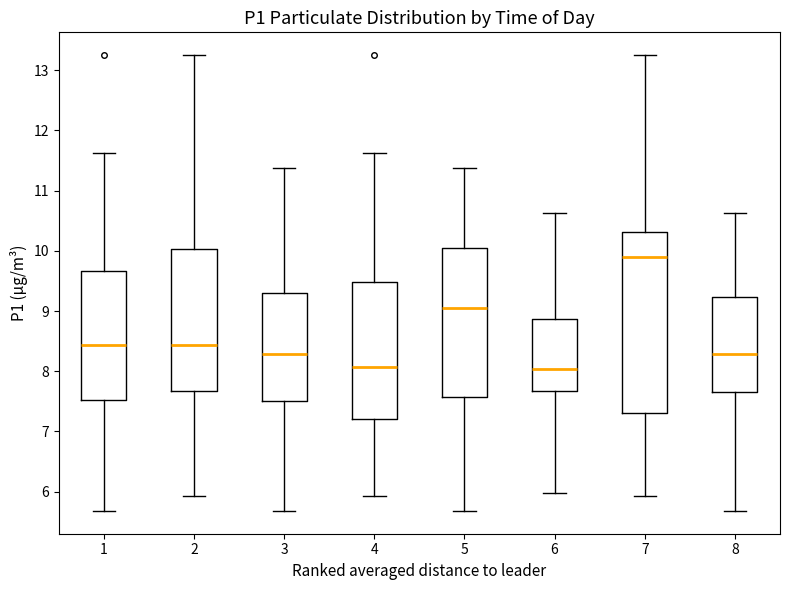

Reading left to right, transcribe this box plot: for each box, give where its median line is, the range the box spans, and where its two whiskers end, as read against the y-axis. The values are not printed on the chart, so give them approximately, as read against the axis.

1: median 8.4, box 7.5 to 9.7, whiskers 5.7 to 11.6
2: median 8.4, box 7.7 to 10.0, whiskers 5.9 to 13.3
3: median 8.3, box 7.5 to 9.3, whiskers 5.7 to 11.4
4: median 8.1, box 7.2 to 9.5, whiskers 5.9 to 11.6
5: median 9.1, box 7.6 to 10.0, whiskers 5.7 to 11.4
6: median 8.0, box 7.7 to 8.9, whiskers 6.0 to 10.6
7: median 9.9, box 7.3 to 10.3, whiskers 5.9 to 13.3
8: median 8.3, box 7.7 to 9.2, whiskers 5.7 to 10.6